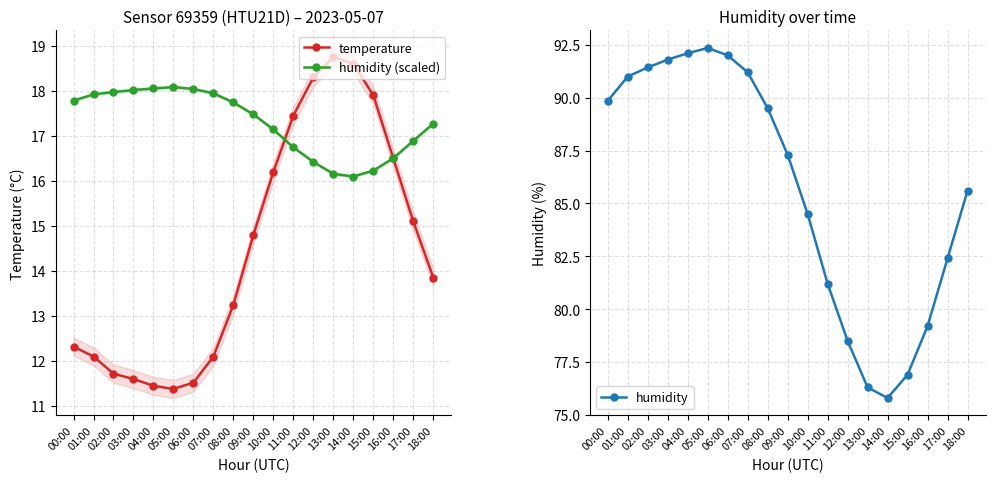

How many values in the humidity series are below 87?

9